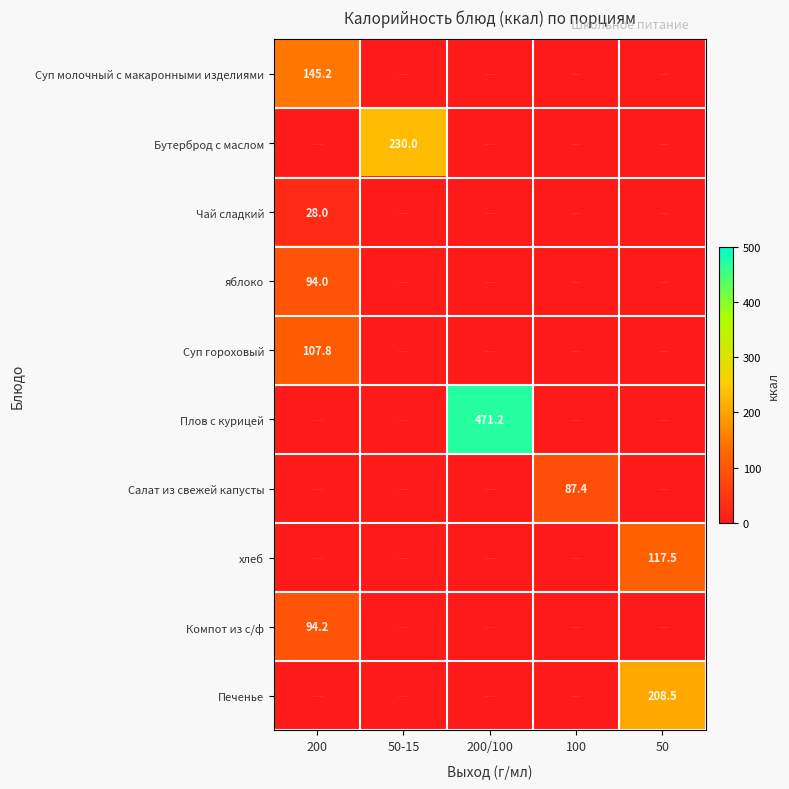

The value of Компот из с/ф at 200 is 63.8. True or false?

False